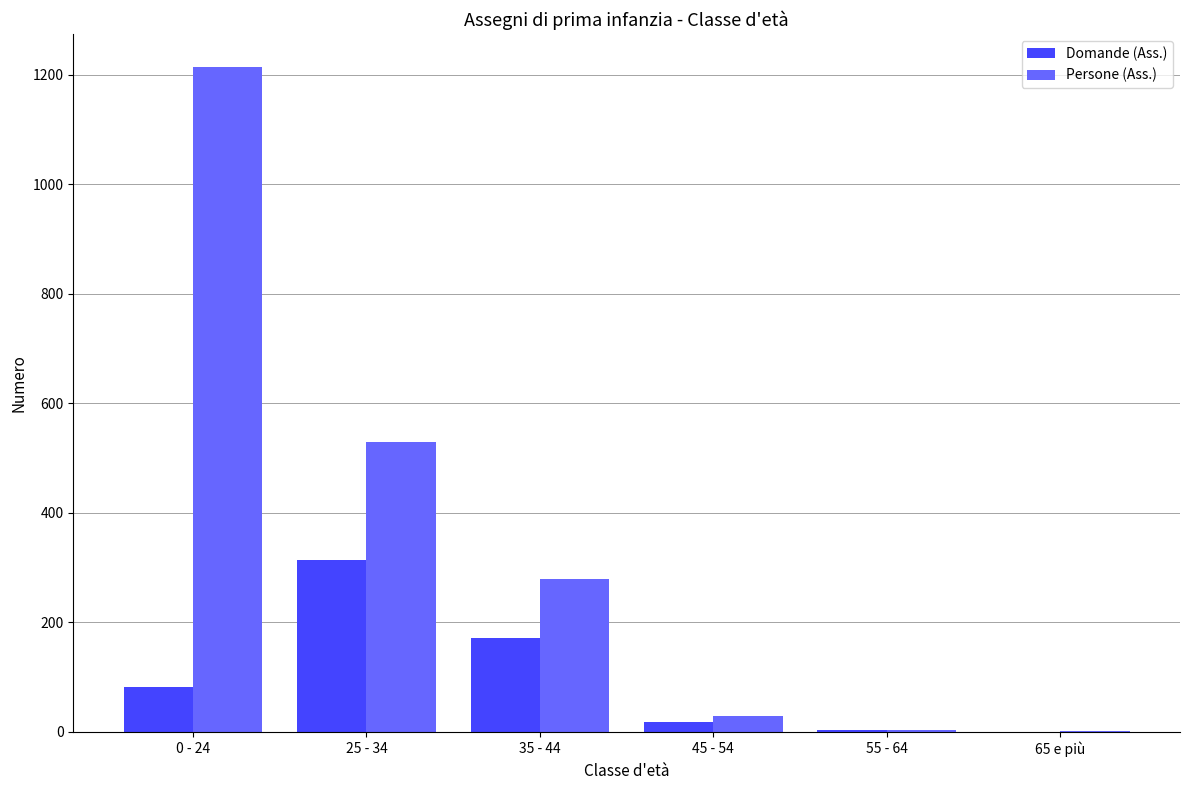

Where is Domande (Ass.) nearest to the value 157?

35 - 44